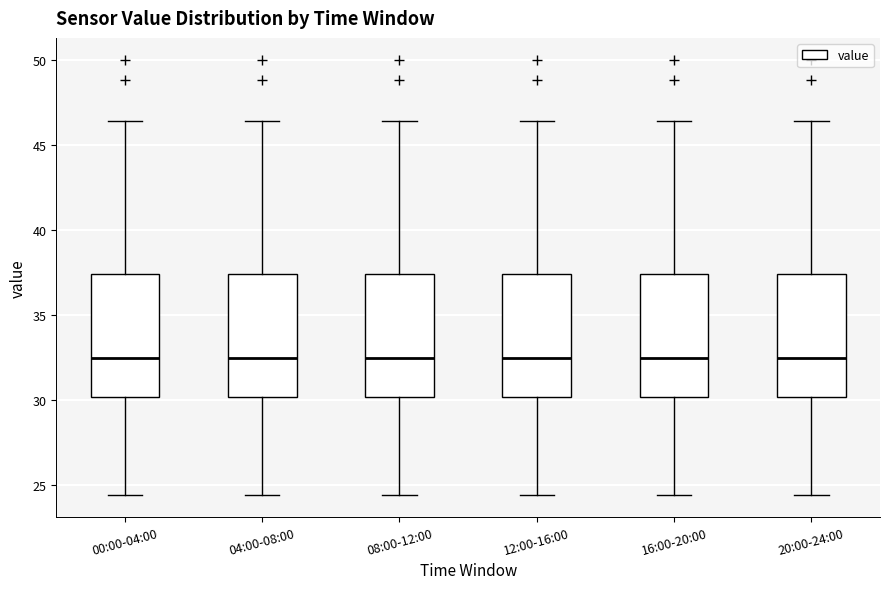

Reading left to right, transcribe this box plot: for each box, give where its median line is, the range the box spans, and where its two whiskers end, as read against the y-axis. The values are not printed on the chart, so give them approximately, as read against the axis.

00:00-04:00: median 32.5, box 30.0 to 37.5, whiskers 24.5 to 46.5
04:00-08:00: median 32.5, box 30.0 to 37.5, whiskers 24.5 to 46.5
08:00-12:00: median 32.5, box 30.0 to 37.5, whiskers 24.5 to 46.5
12:00-16:00: median 32.5, box 30.0 to 37.5, whiskers 24.5 to 46.5
16:00-20:00: median 32.5, box 30.0 to 37.5, whiskers 24.5 to 46.5
20:00-24:00: median 32.5, box 30.0 to 37.5, whiskers 24.5 to 46.5